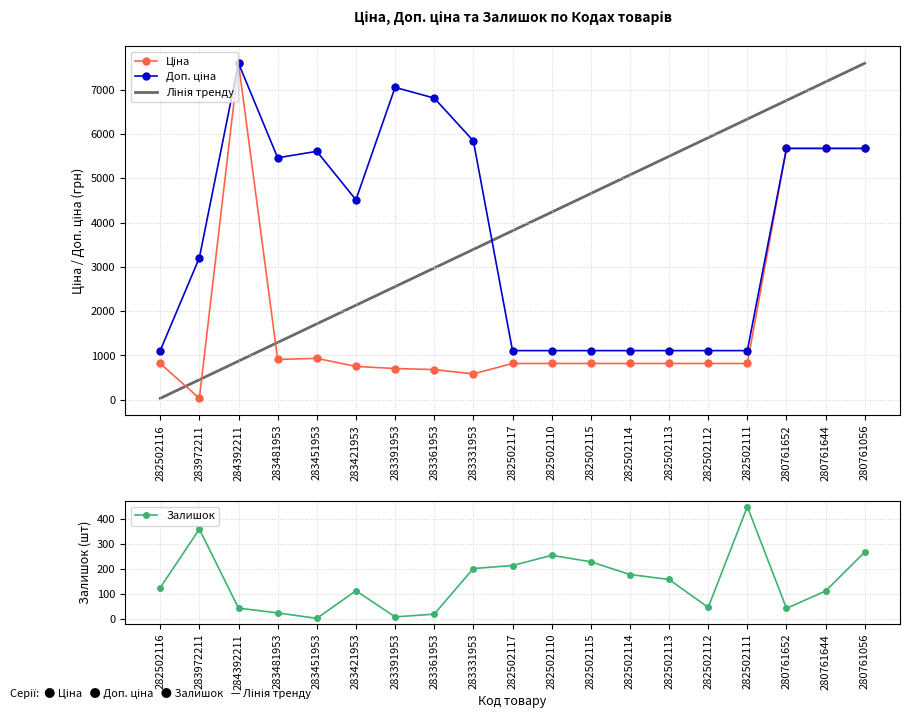

List the series in order of their peak value, highest first.

Ціна, Доп. ціна, Залишок